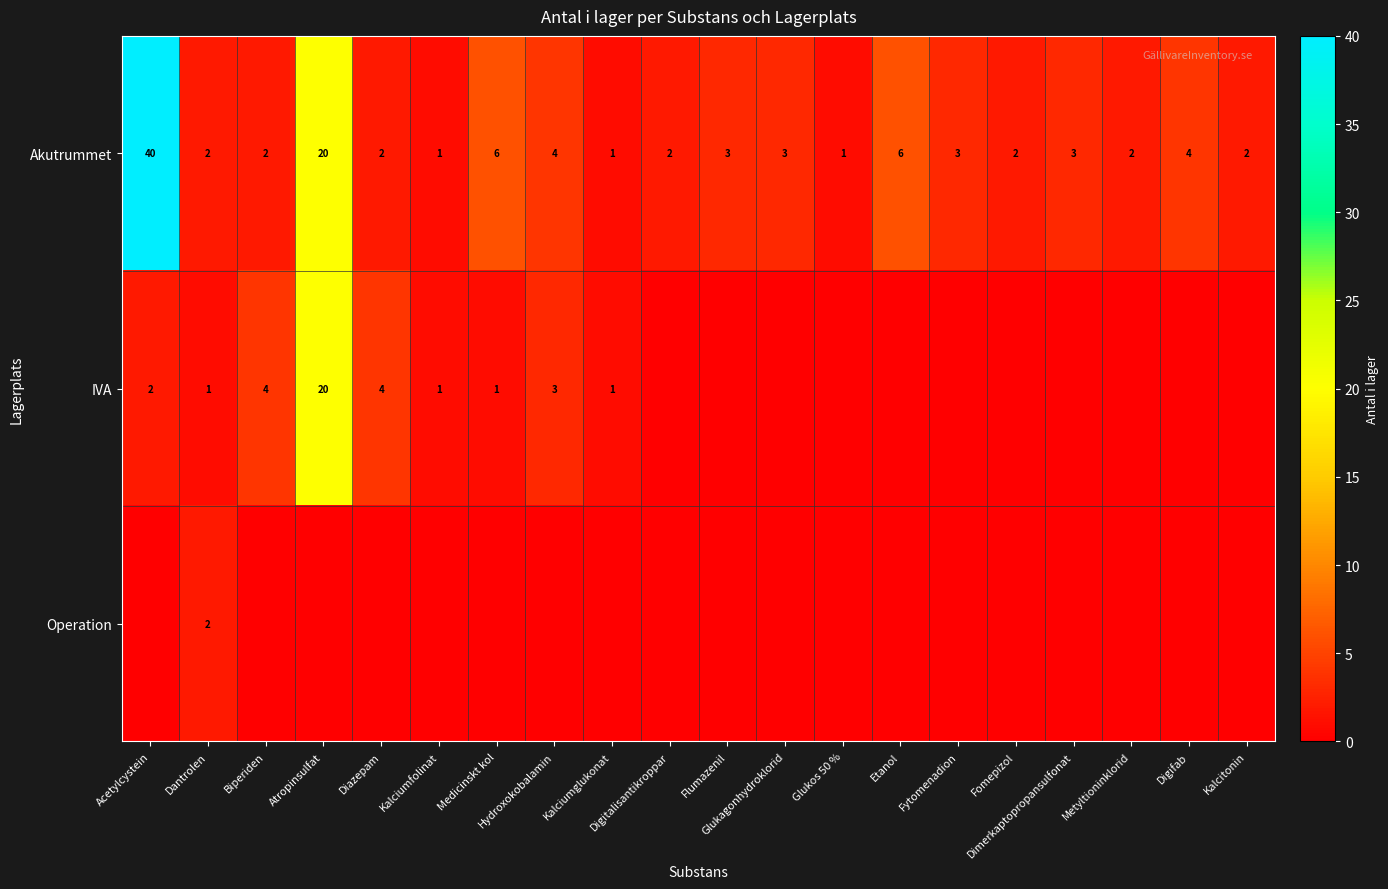

What is the maximum value for Akutrummet?

40